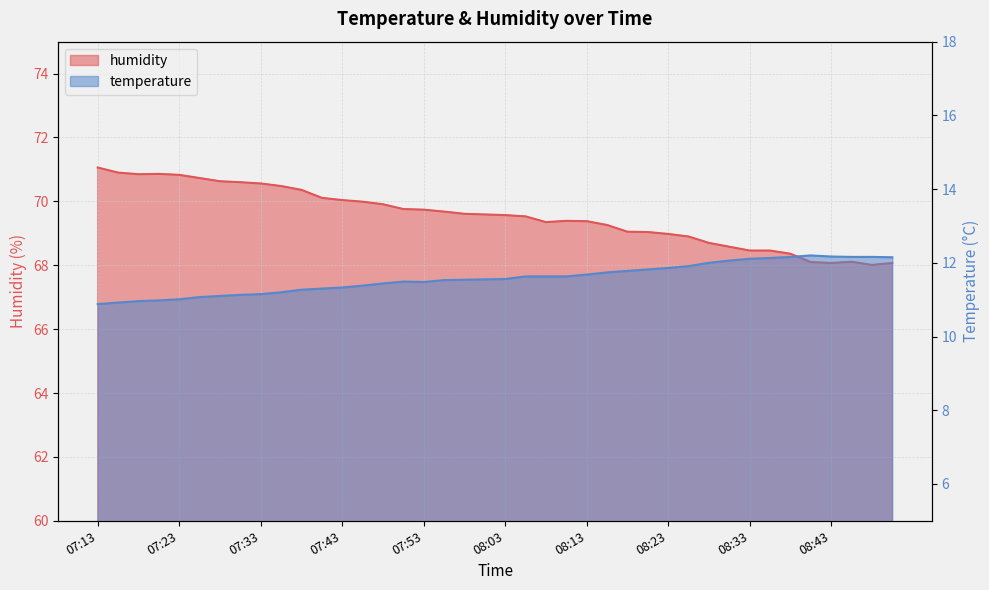

What is the label of the 9th point from the right?

08:31